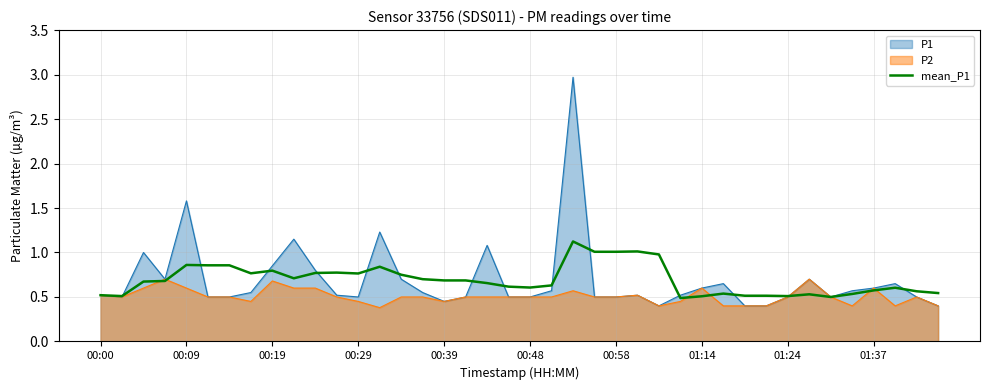

Is it true that P2 equals 0.6 at 01:37?

True